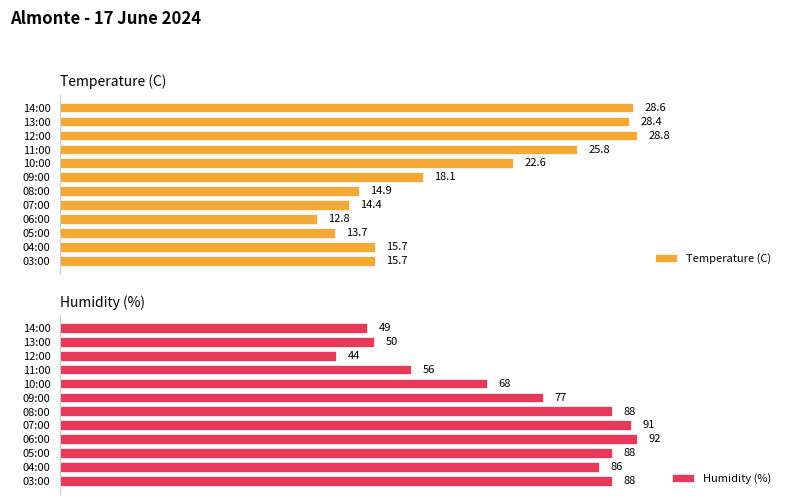

At which label is Humidity (%) closest to 68?

10:00